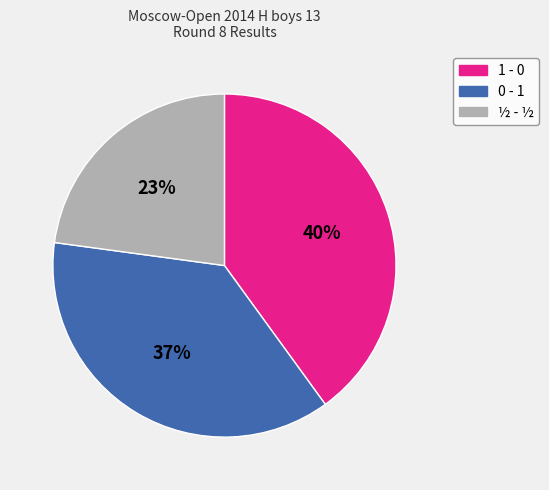

Combined, do 1 - 0 and 0 - 1 account for over 50%?

Yes